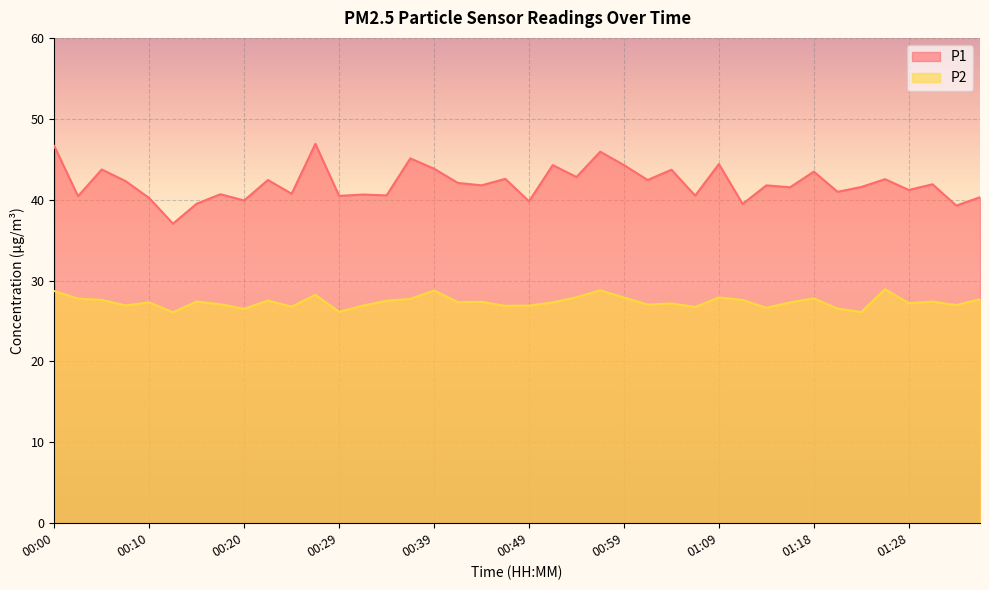

What is the sum of all P2 values?

1094.3